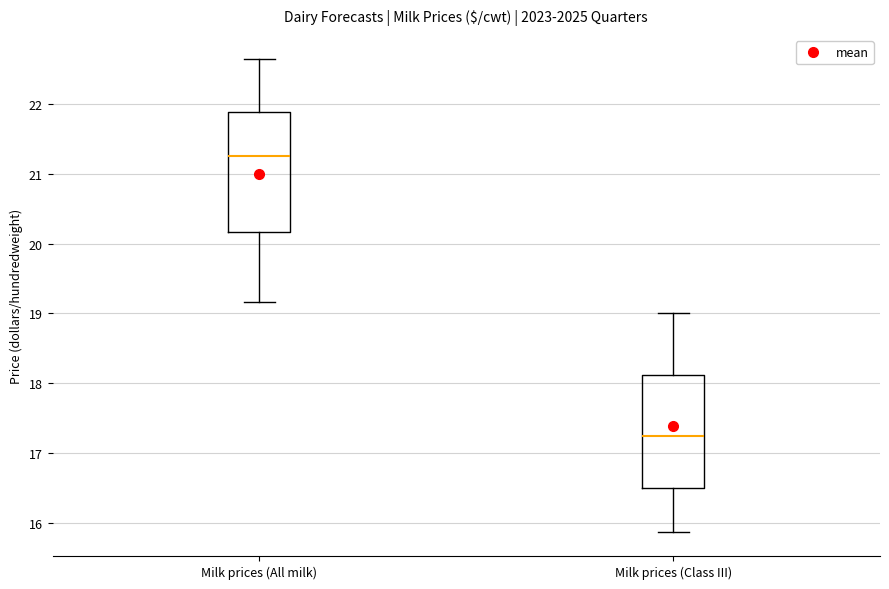

Where is the upper edge of the box for Milk prices (Class III) on the y-axis? The values are not printed on the chart, so give them approximately, as read against the axis.

18.1